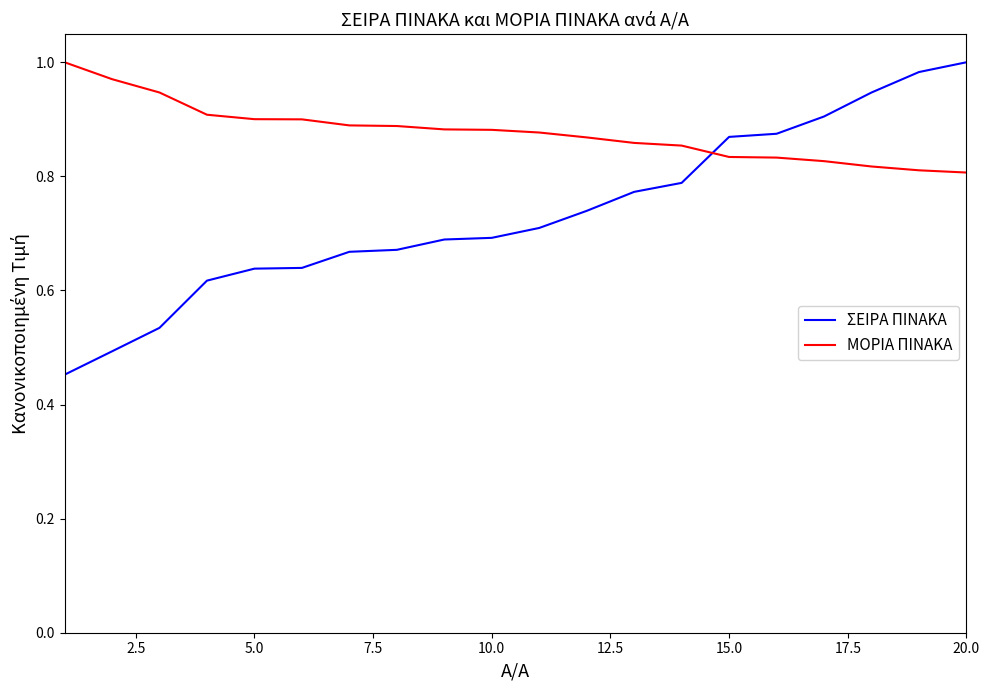

Does the chart have visible grid lines?

No